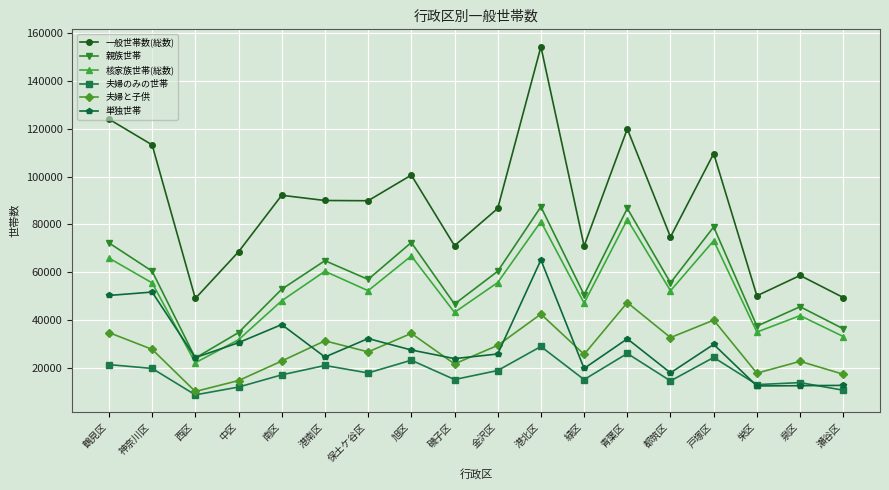

Rank the series by their maximum value, from highest to lowest.

一般世帯数(総数), 親族世帯, 核家族世帯(総数), 単独世帯, 夫婦と子供, 夫婦のみの世帯